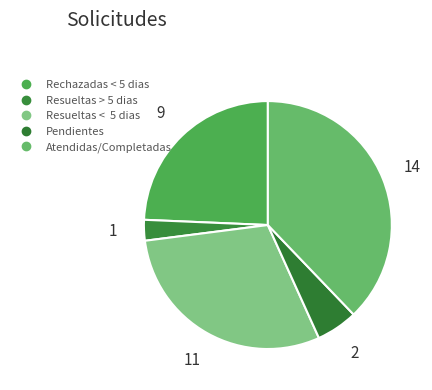

True or false: Pendientes accounts for 5% of the total.

True